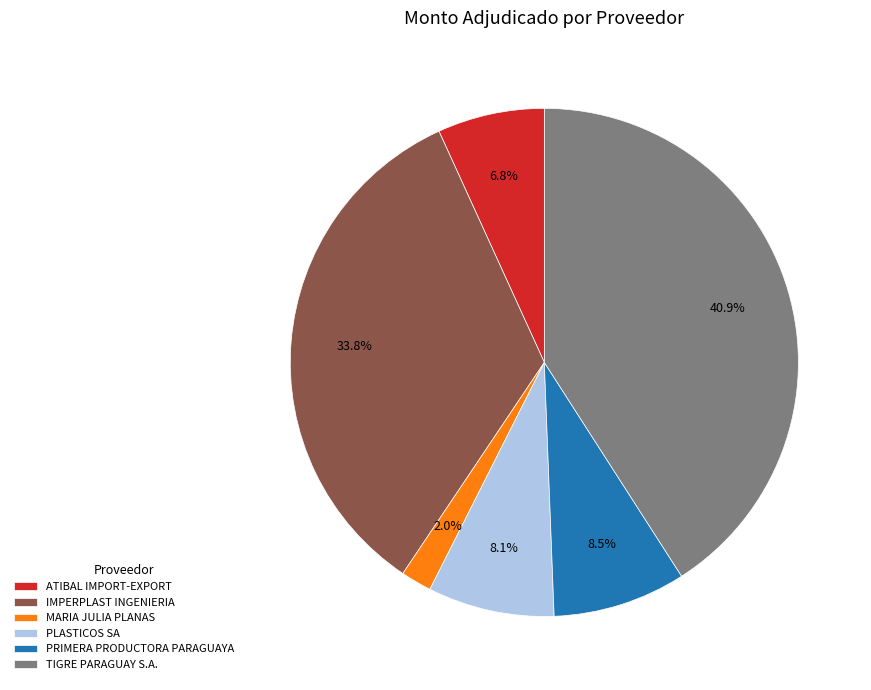

Do IMPERPLAST INGENIERIA and PRIMERA PRODUCTORA PARAGUAYA together represent more than half of the pie?

No